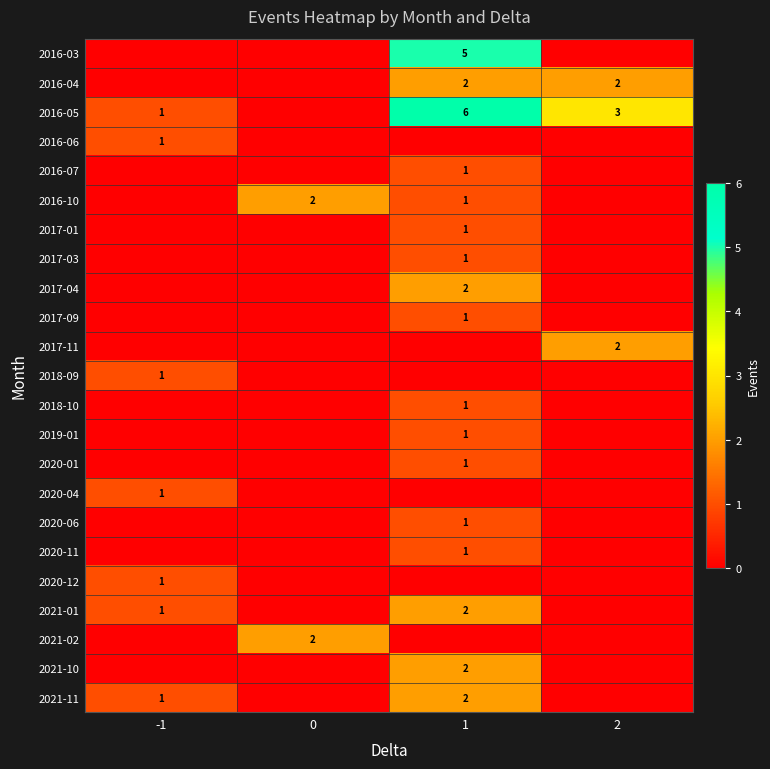

True or false: 2021-10 has a value of 2 at 1.

True